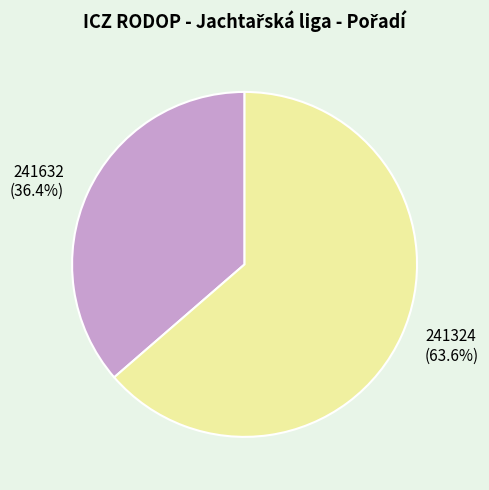

To the nearest percent, what is the difference between the largest and smallest slice percentages?

27%